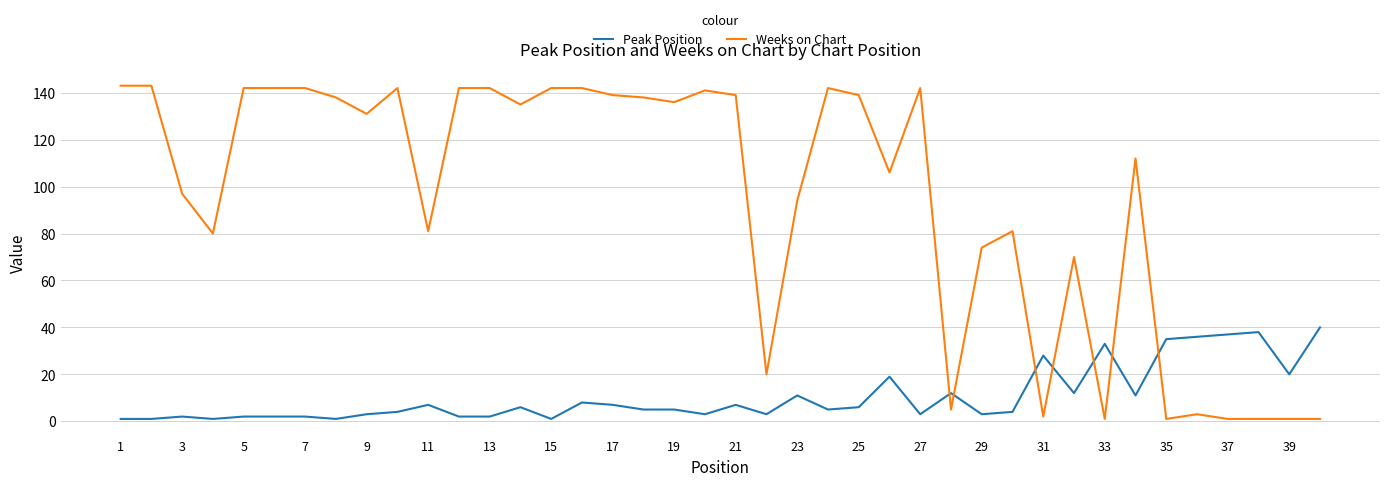

Which series has the largest total across all categories?

Weeks on Chart